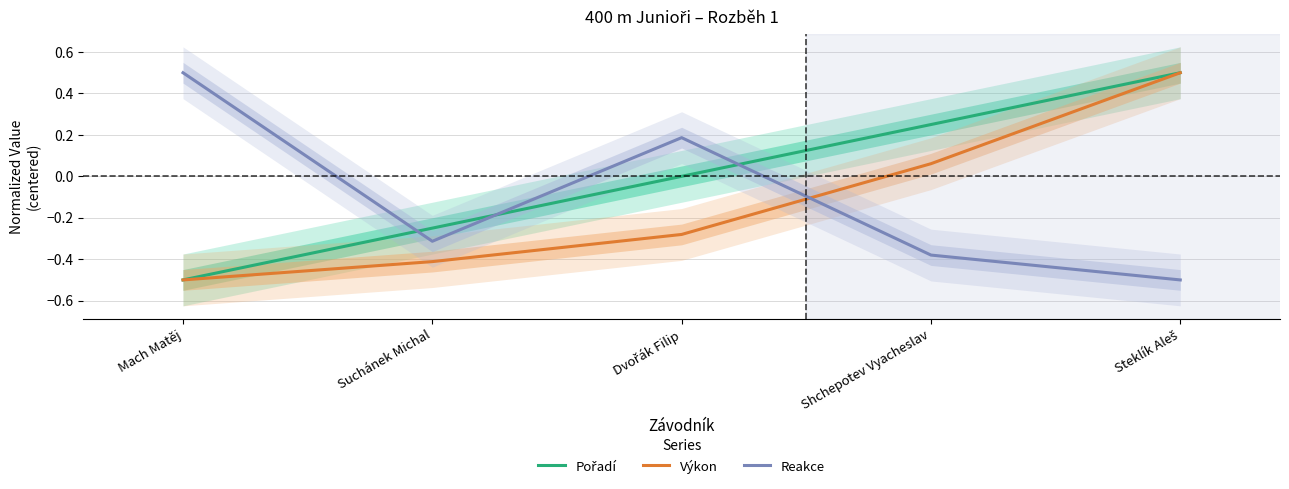

Where does the Výkon series first go above 0?

Shchepotev Vyacheslav